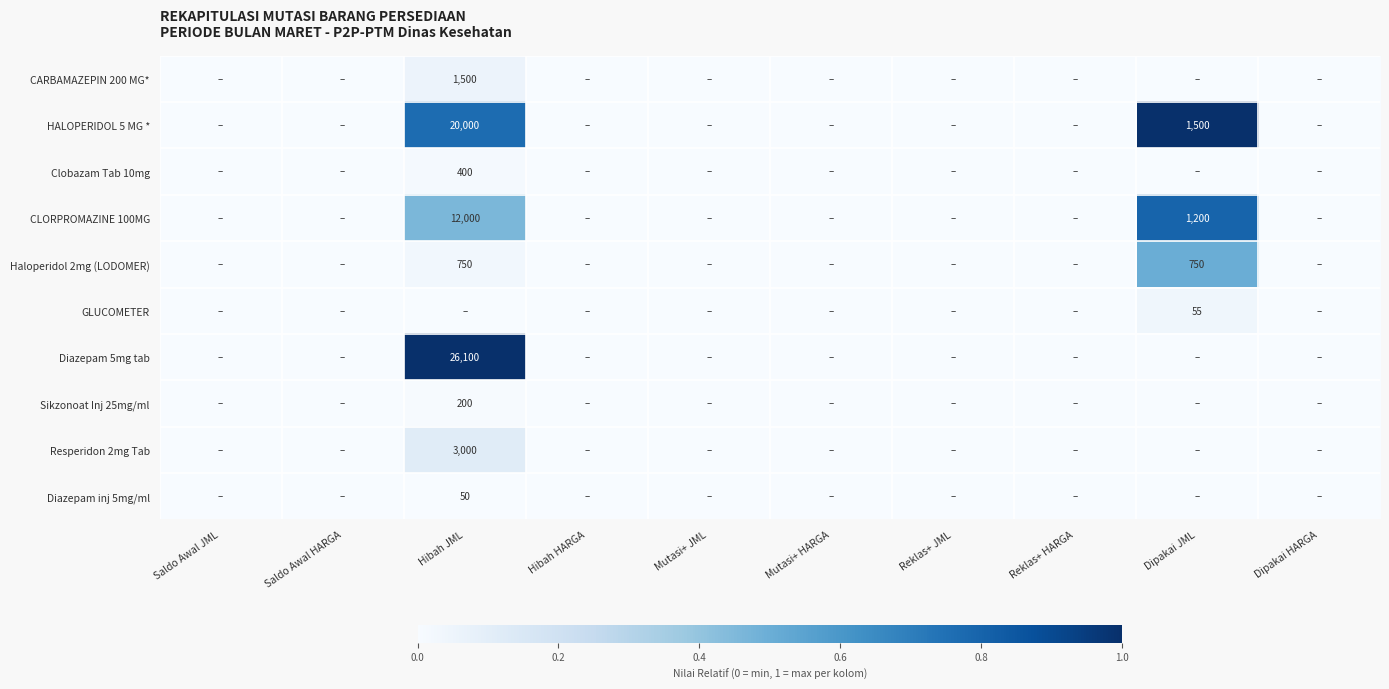

True or false: CLORPROMAZINE 100MG has a value of 2122 at Dipakai JML.

False